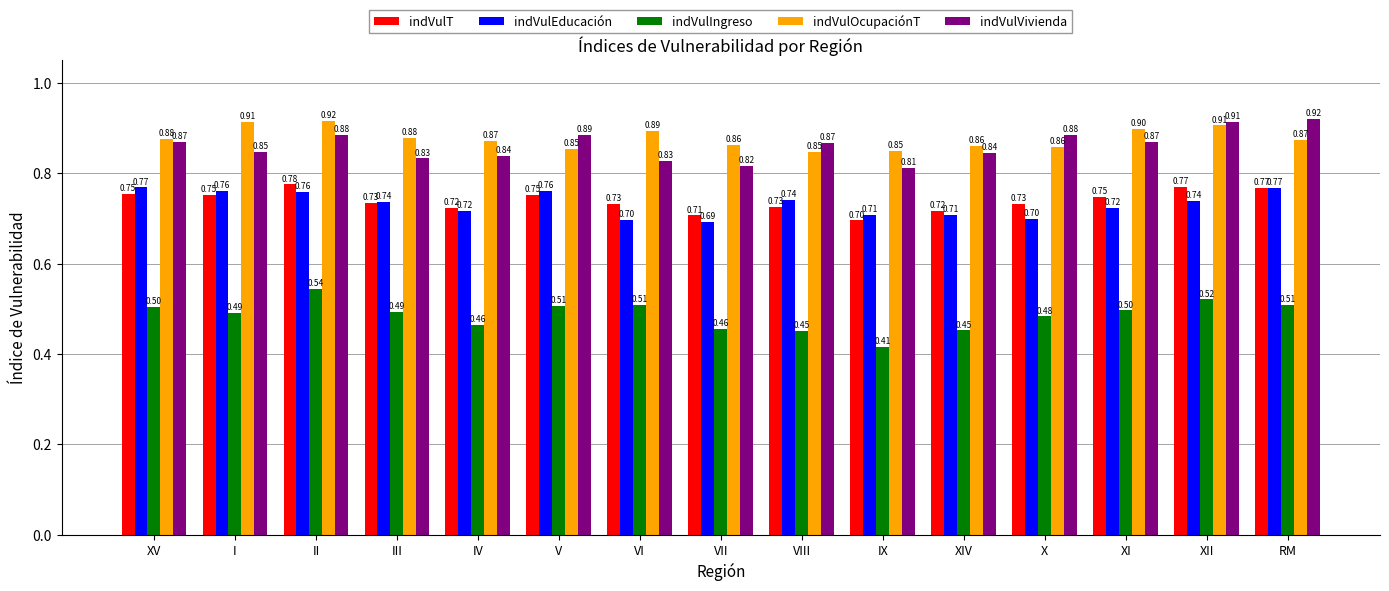

The value of indVulOcupaciónT at VI is 0.5. True or false?

False